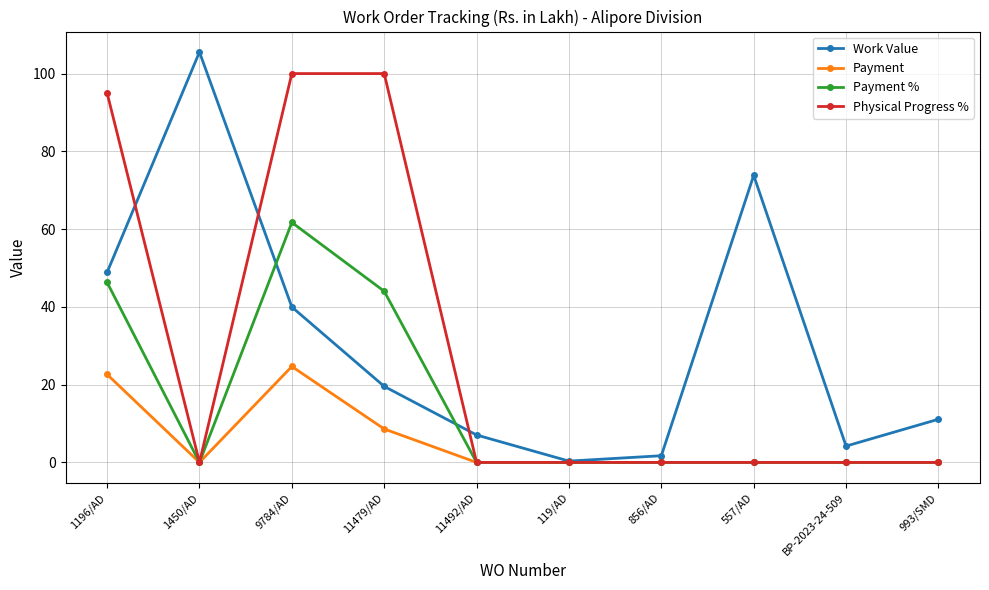

At which category is the sum across all series the highest?

9784/AD